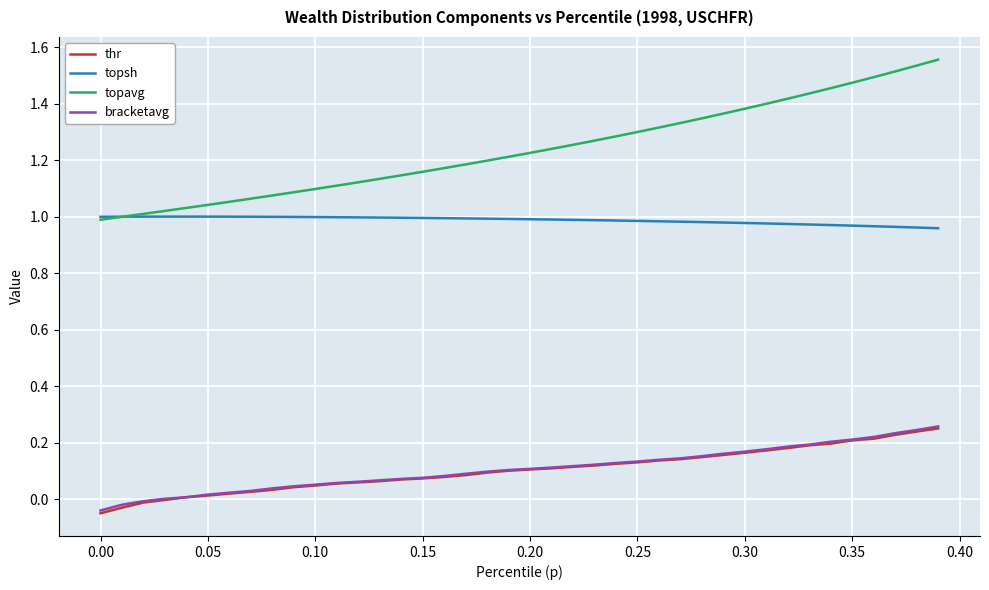

Which series has the widest spread of values?

topavg